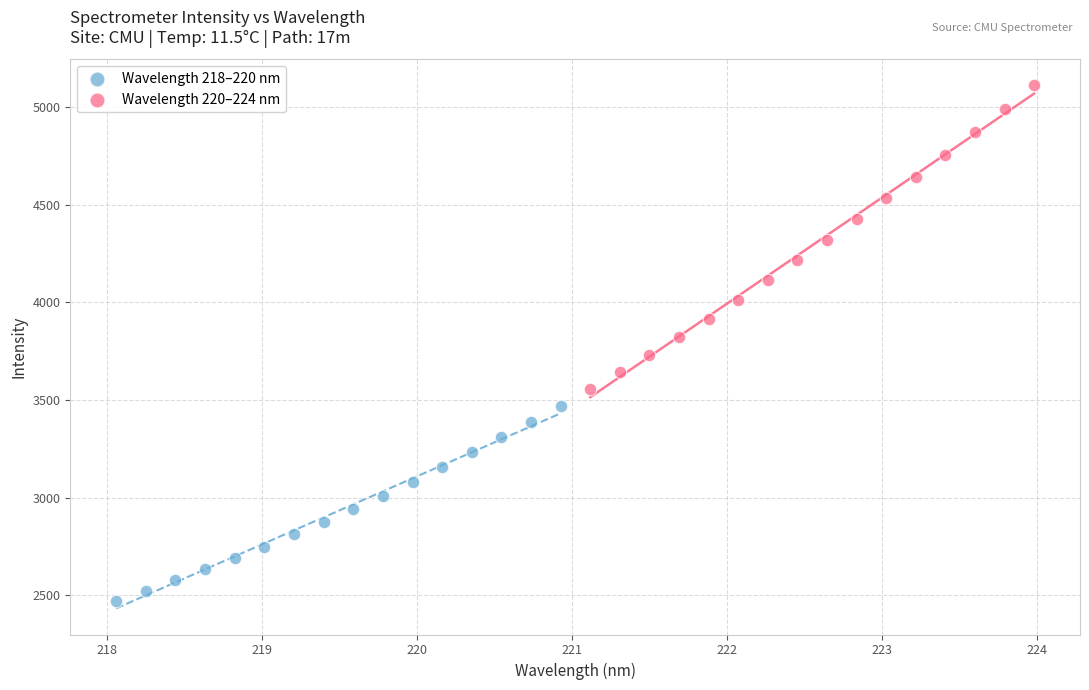

Which series contains the lowest Y value?

Wavelength 218–220 nm